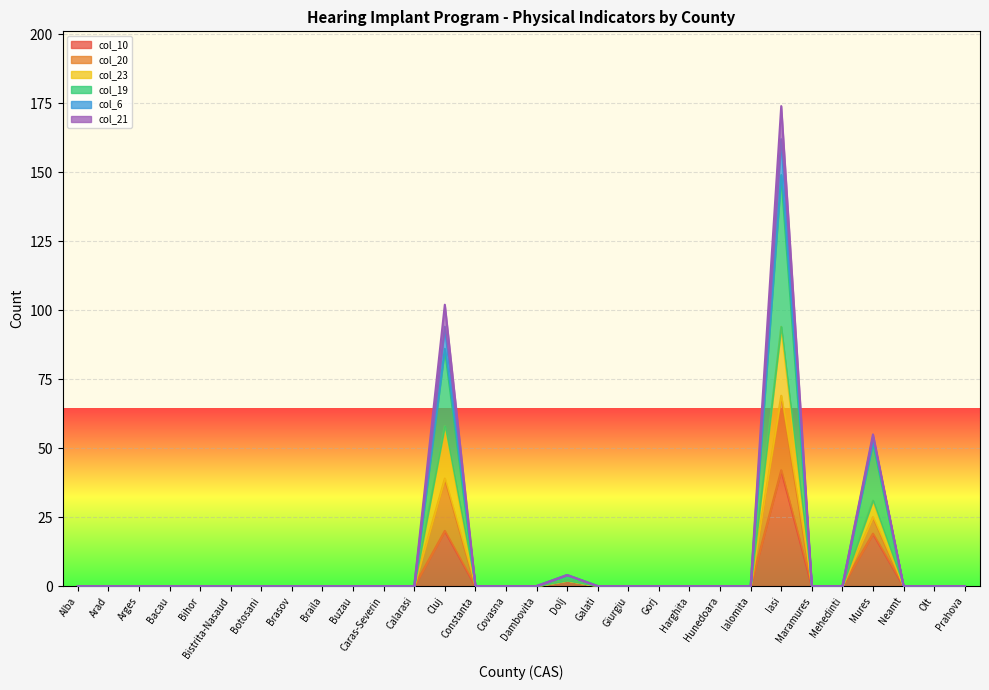

Which category has the highest value in the col_19 series?

Iasi